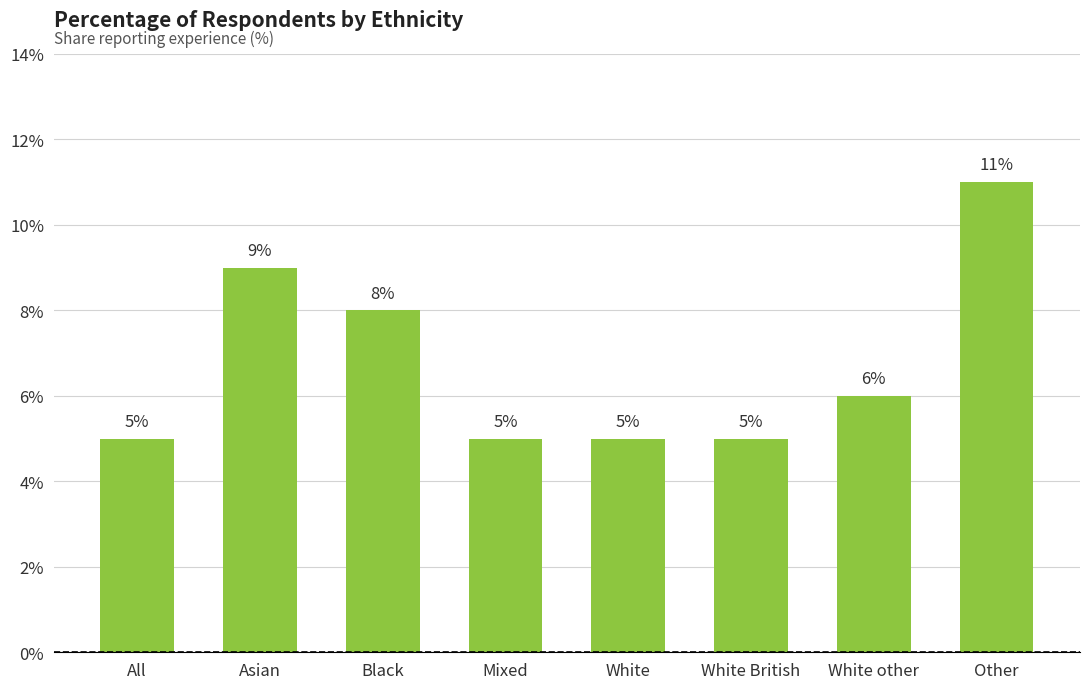

Where is the data nearest to the value 8?

Black